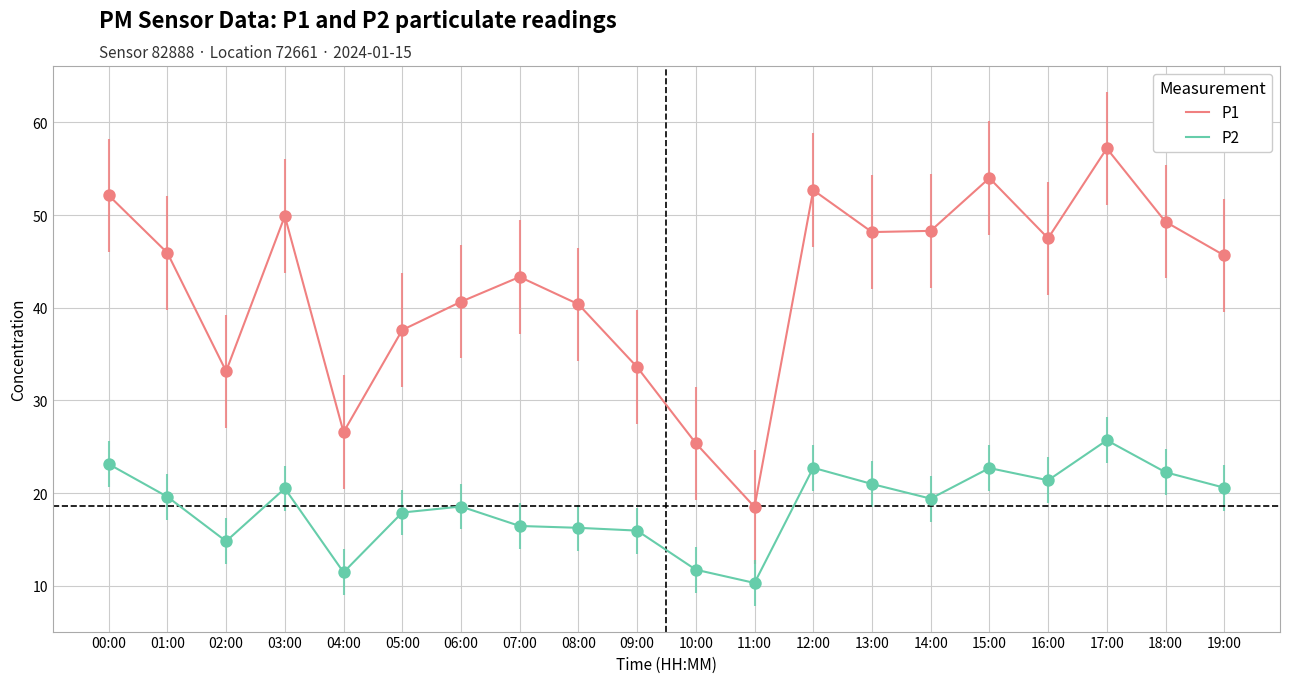

At how many categories does at least one series exceed 44?

11